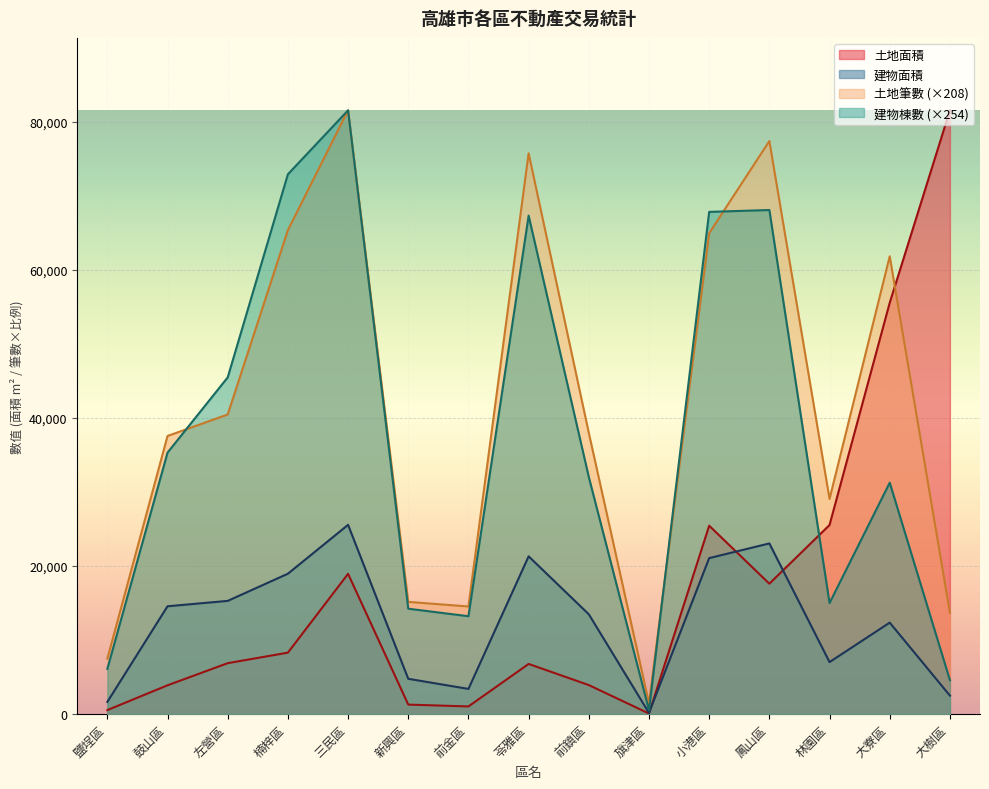

Rank the series at 三民區 from lowest to highest value.

土地面積, 建物面積, 土地筆數, 建物棟數